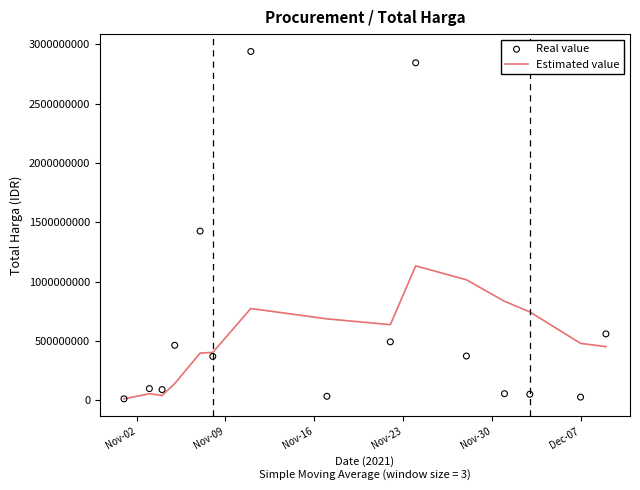

At how many categories does at least one series exceed 1301199602?

3